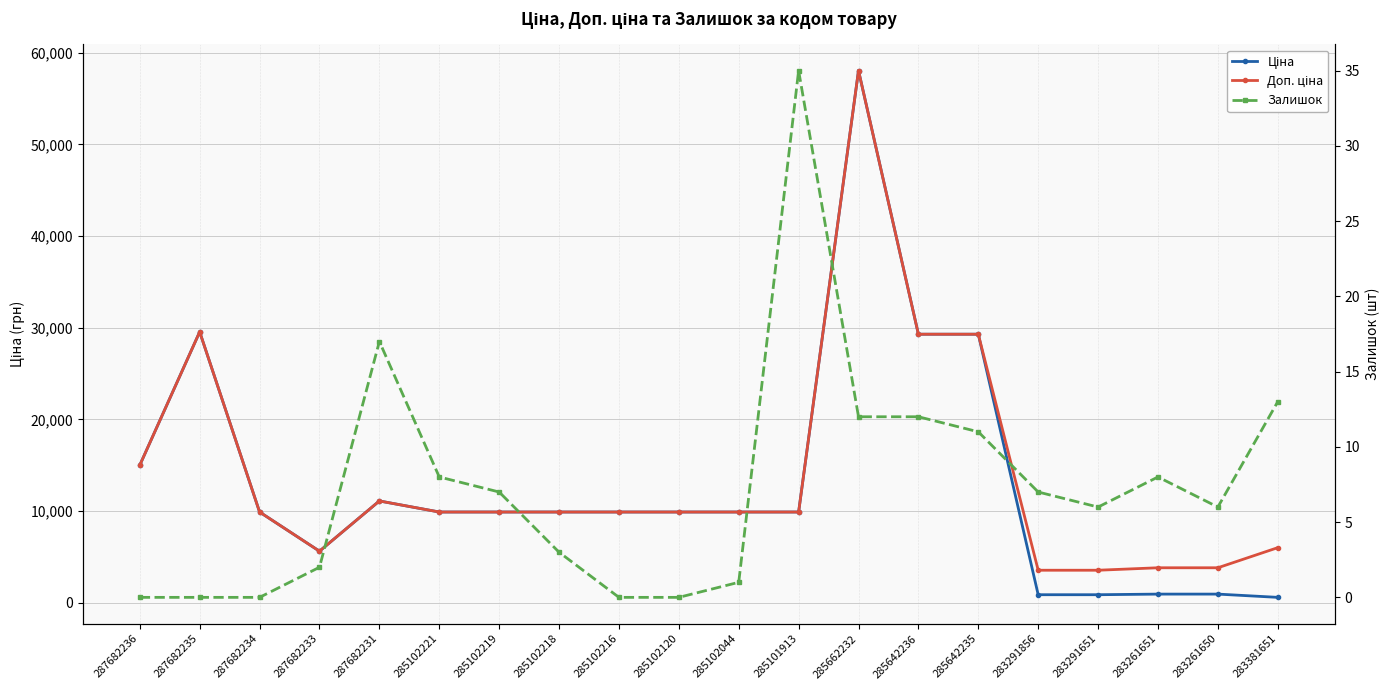

Reading right to left, list all the values displayed in this chart.

Ціна: 283381651=602.1	283261650=957.1	283261651=957.1	283291651=889.9	283291856=889.9	285642235=29294.9	285642236=29294.9	285662232=58037.0	285101913=9908.5	285102044=9908.5	285102120=9908.5	285102216=9908.5	285102218=9908.5	285102219=9908.5	285102221=9908.5	287682231=11113.6	287682233=5636.0	287682234=9908.5	287682235=29548.9	287682236=15019.2
Доп. ціна: 283381651=6020.8	283261650=3828.4	283261651=3828.4	283291651=3559.7	283291856=3559.7	285642235=29294.9	285642236=29294.9	285662232=58037.0	285101913=9908.5	285102044=9908.5	285102120=9908.5	285102216=9908.5	285102218=9908.5	285102219=9908.5	285102221=9908.5	287682231=11113.6	287682233=5636.0	287682234=9908.5	287682235=29548.9	287682236=15019.2
Залишок: 283381651=13.0	283261650=6.0	283261651=8.0	283291651=6.0	283291856=7.0	285642235=11.0	285642236=12.0	285662232=12.0	285101913=35.0	285102044=1.0	285102120=0.0	285102216=0.0	285102218=3.0	285102219=7.0	285102221=8.0	287682231=17.0	287682233=2.0	287682234=0.0	287682235=0.0	287682236=0.0